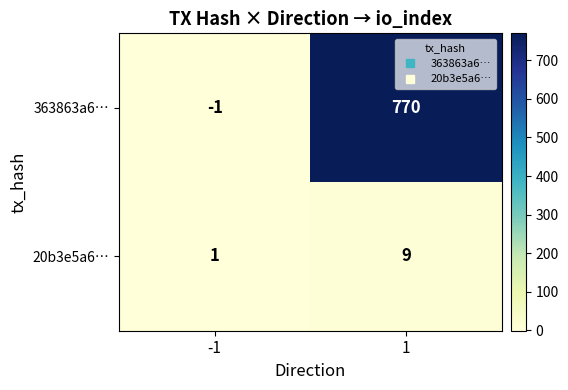

Which series changed the most between -1 and 1?

363863a6…